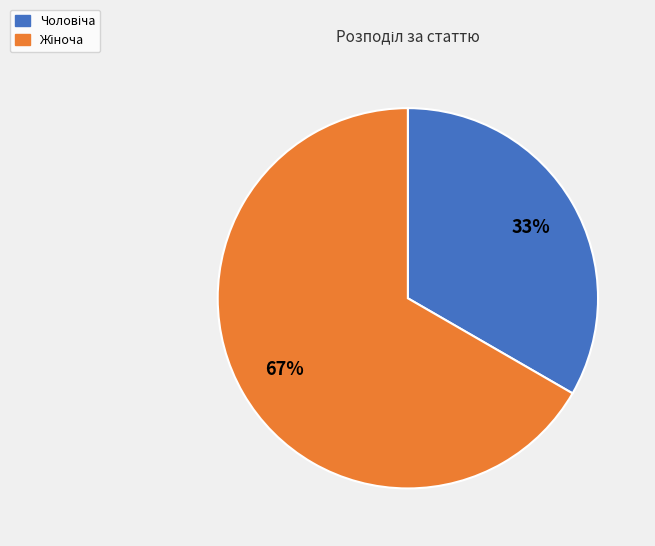

Is there a majority slice in this chart?

Yes